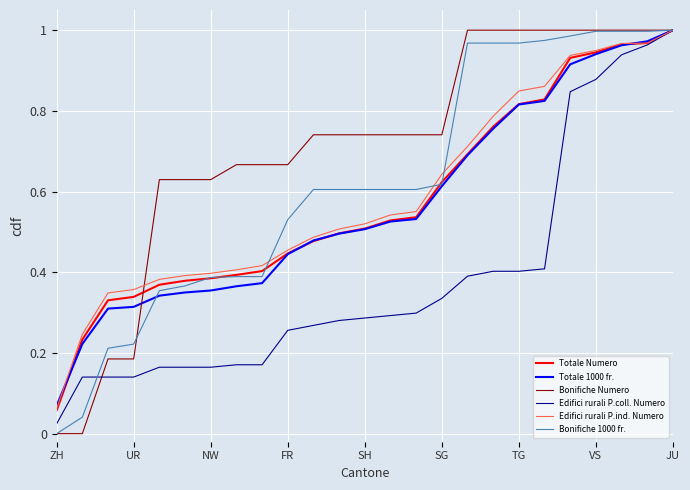

Which series has the largest total across all categories?

Bonifiche Numero